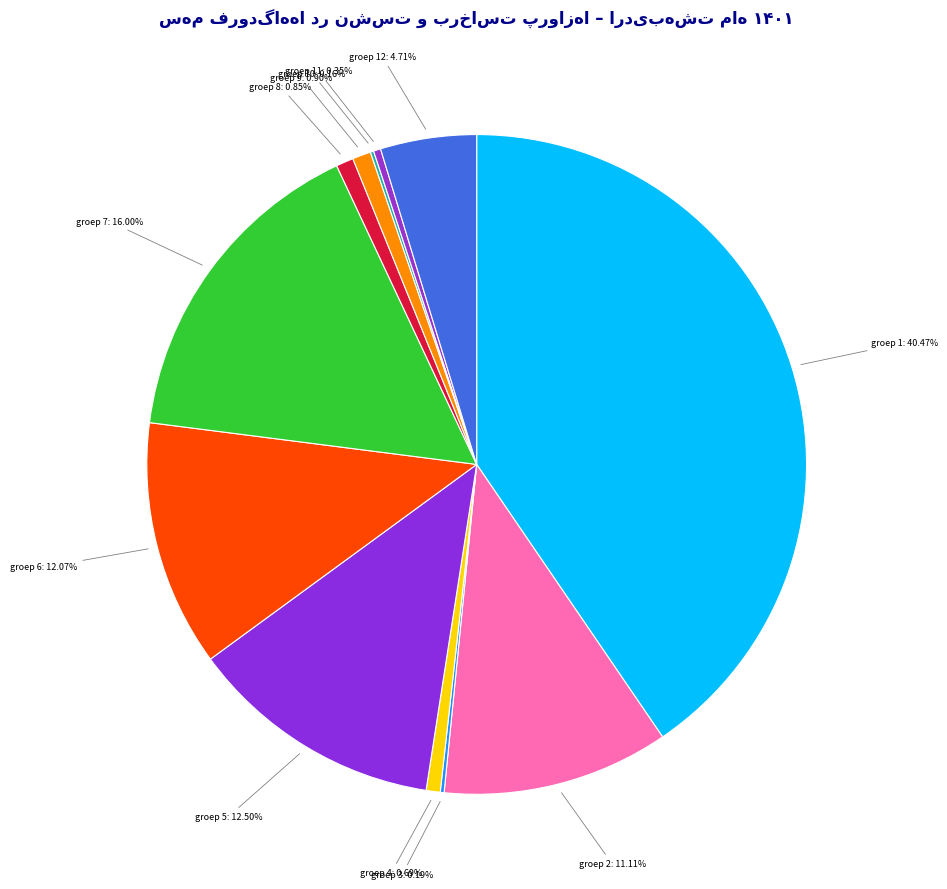

To the nearest percent, what is the difference between the largest and smallest slice percentages?

40%